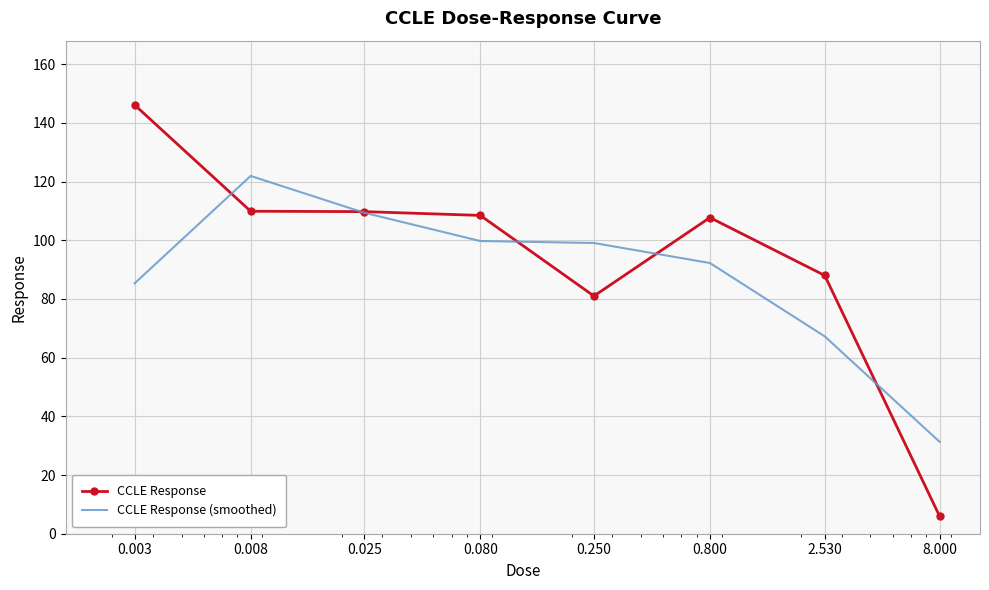

What is the lowest value of the CCLE Response (smoothed) series?

31.3